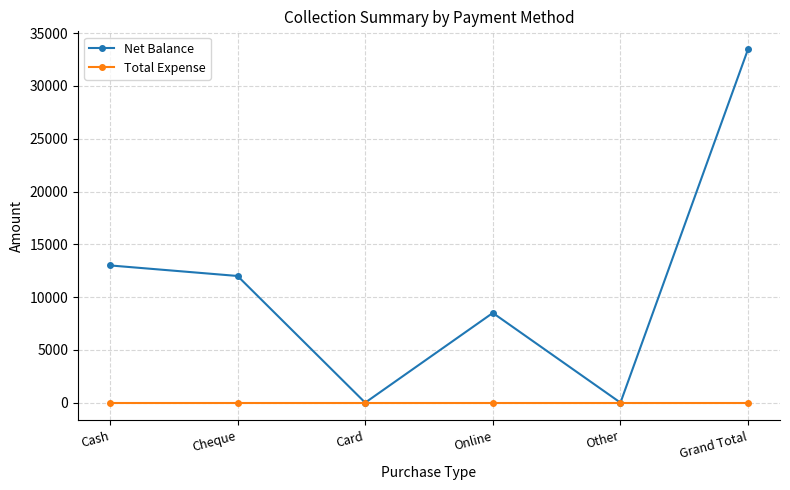

True or false: Net Balance has a value of 12000 at Cheque.

True